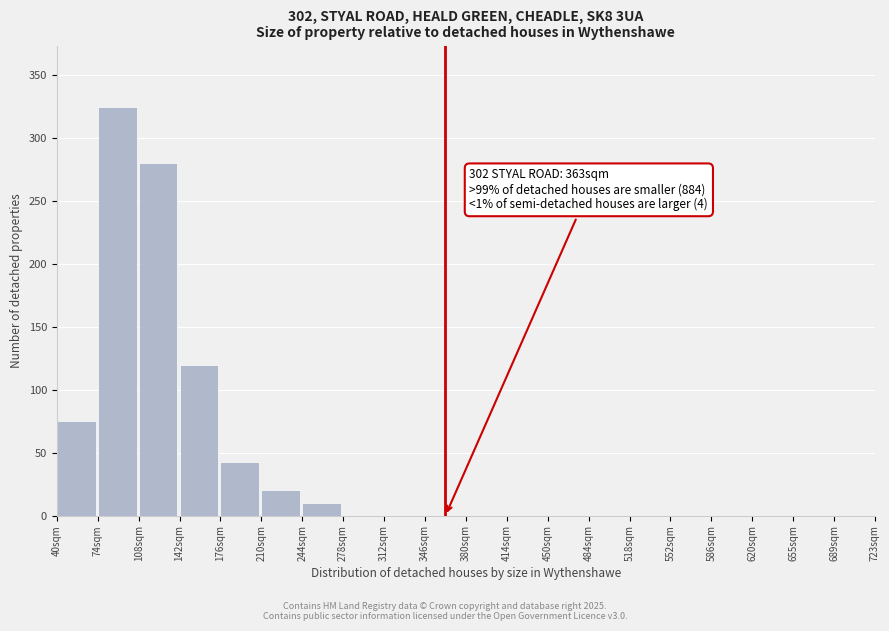

Reading right to left, what are all the values shown in this chart?

689sqm=0	655sqm=0	620sqm=0	586sqm=0	552sqm=0	518sqm=0	484sqm=0	450sqm=0	414sqm=0	380sqm=0	346sqm=0	312sqm=0	278sqm=0	244sqm=10	210sqm=20	176sqm=43	142sqm=120	108sqm=280	74sqm=325	40sqm=75